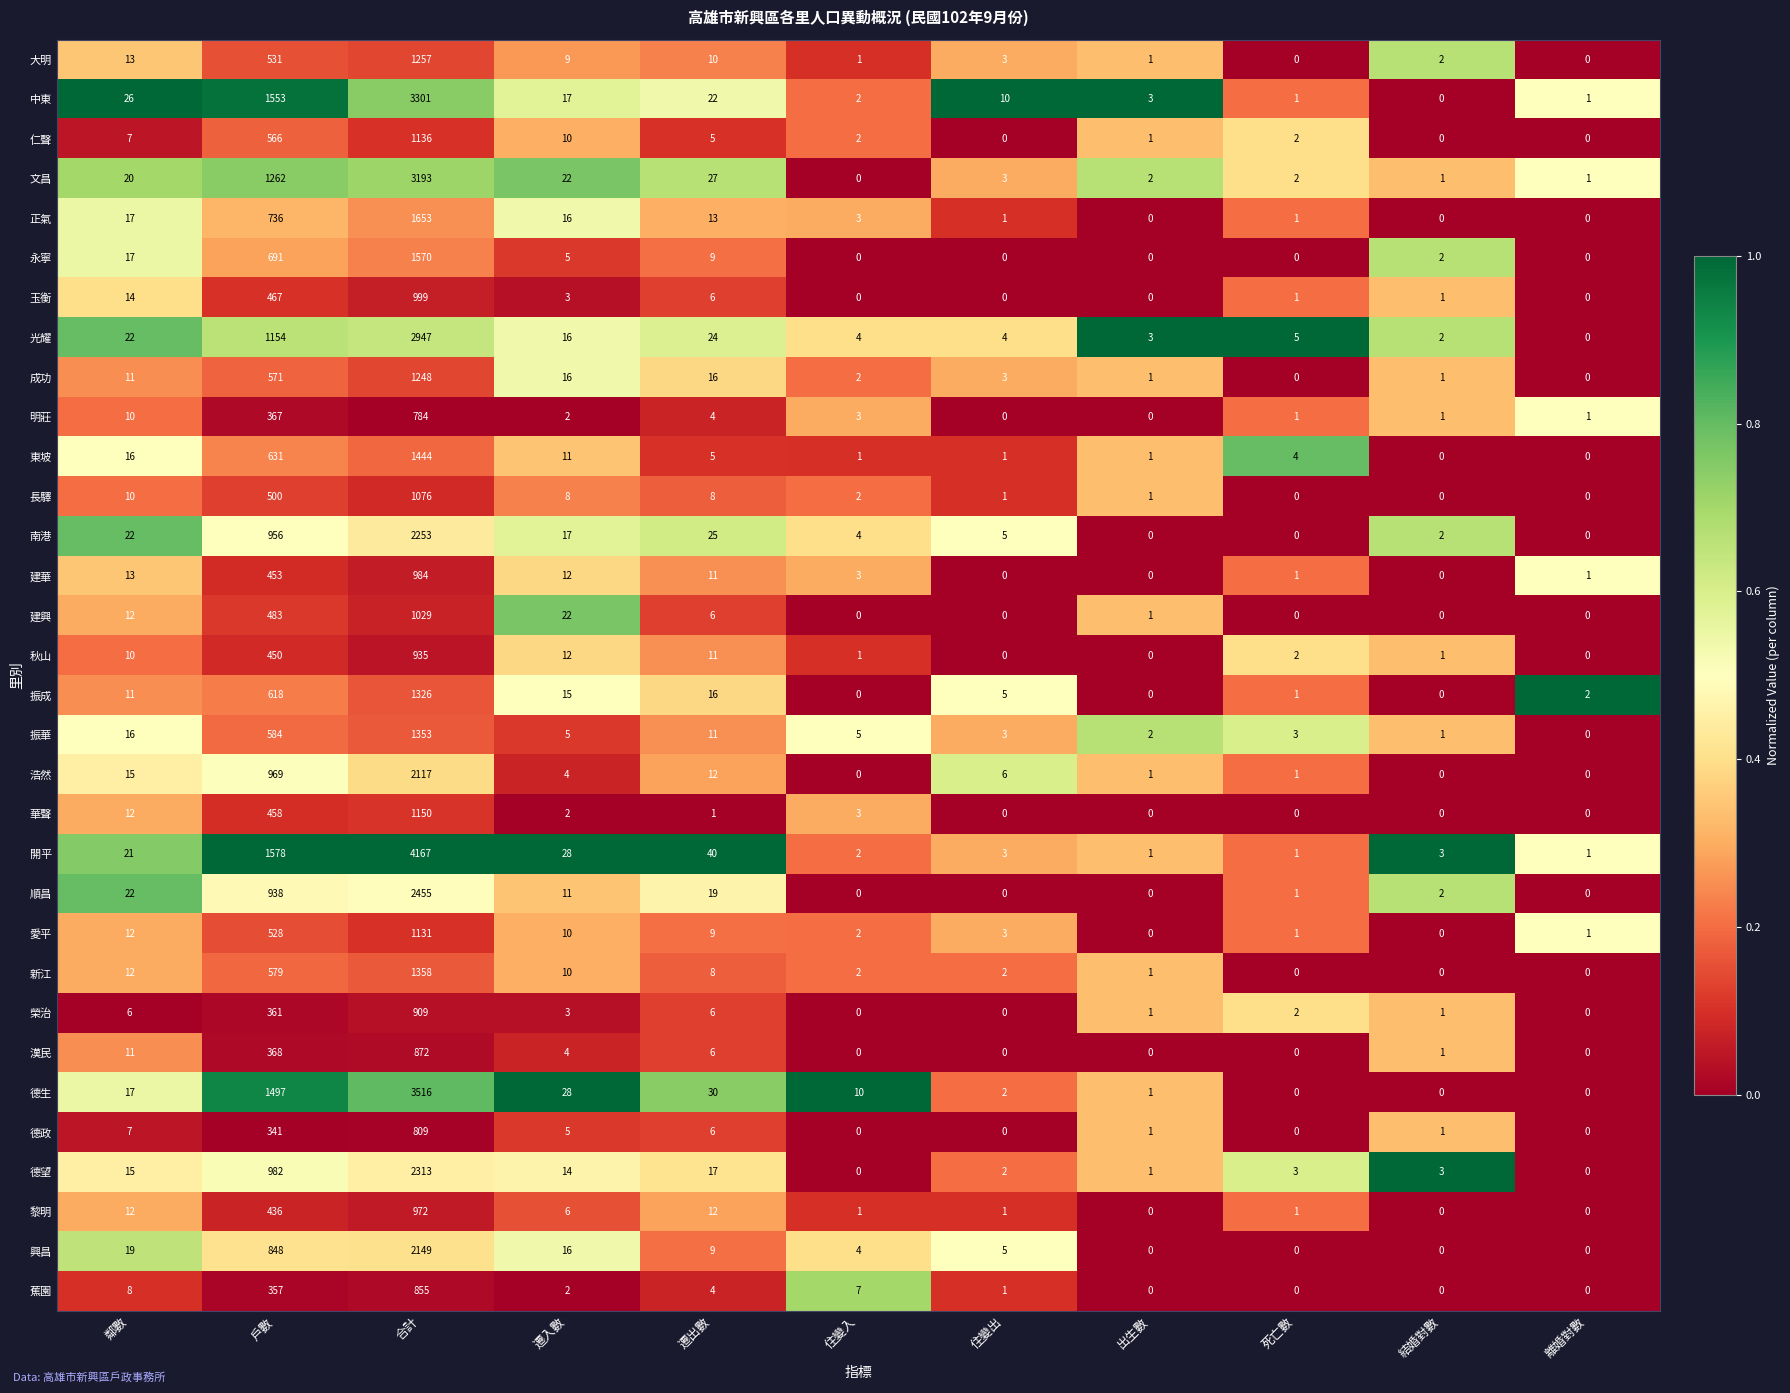

What is the maximum value shown in the chart?

4167